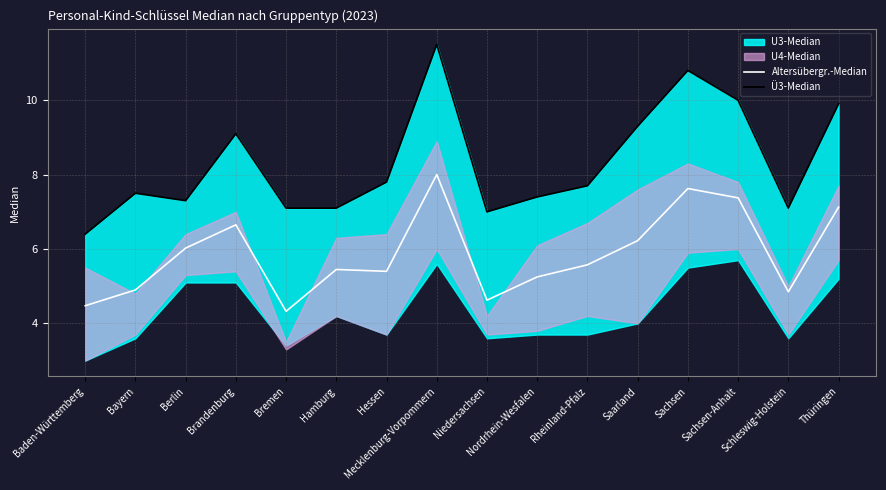

Which category has the highest value across all series?

Mecklenburg-Vorpommern